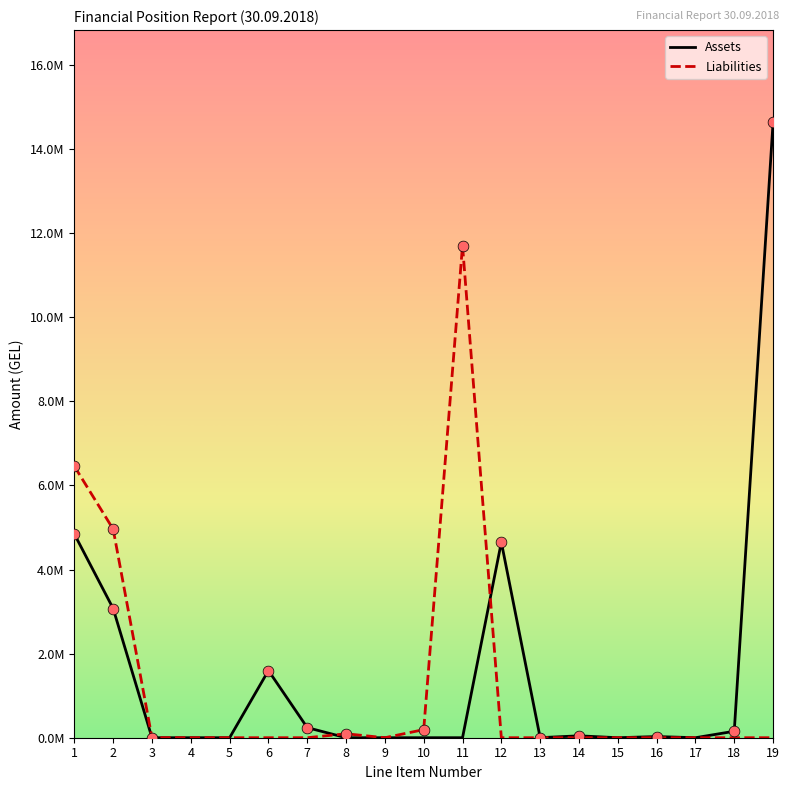

Is the value of Liabilities at 2 greater than the value of Assets at 16?

Yes